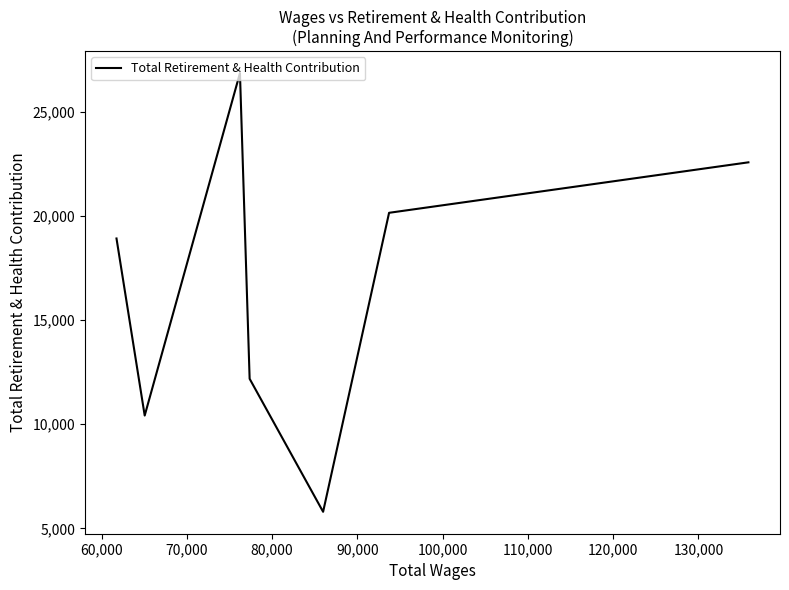

True or false: there are more than 0 points higher than both neighbors.

True